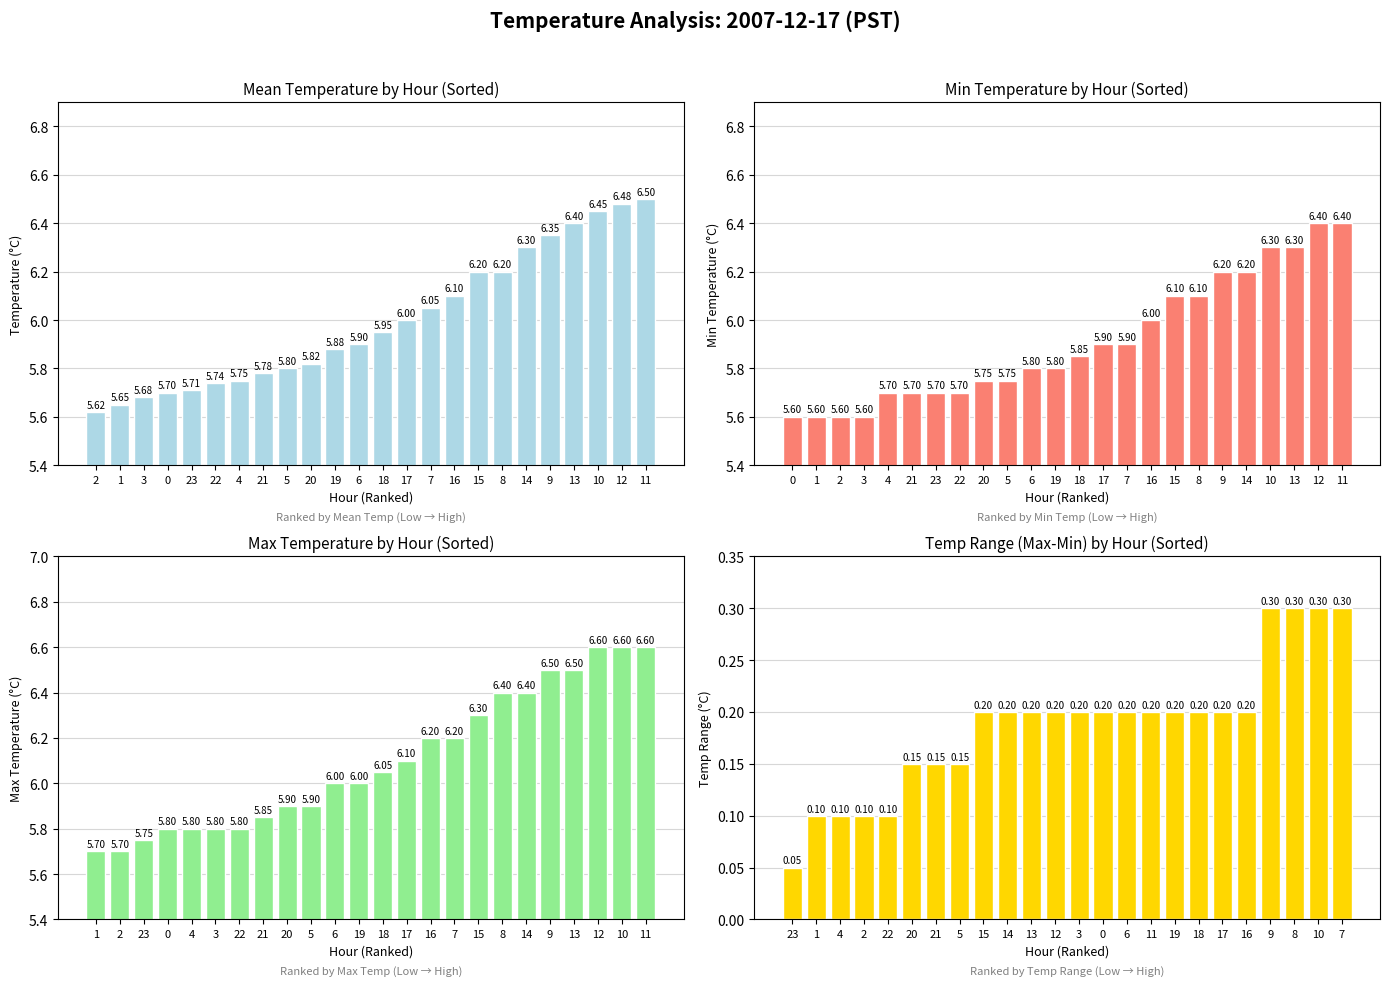

Does the chart contain stacked bars?

No